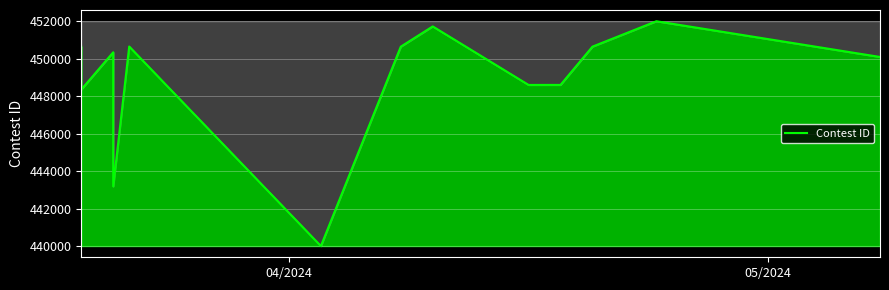

What is the maximum value shown in the chart?

452013